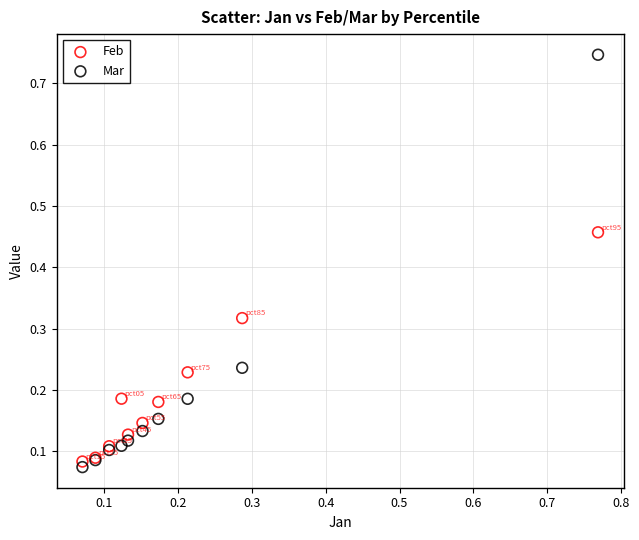

Which series has the largest Y range (max minus min)?

Mar